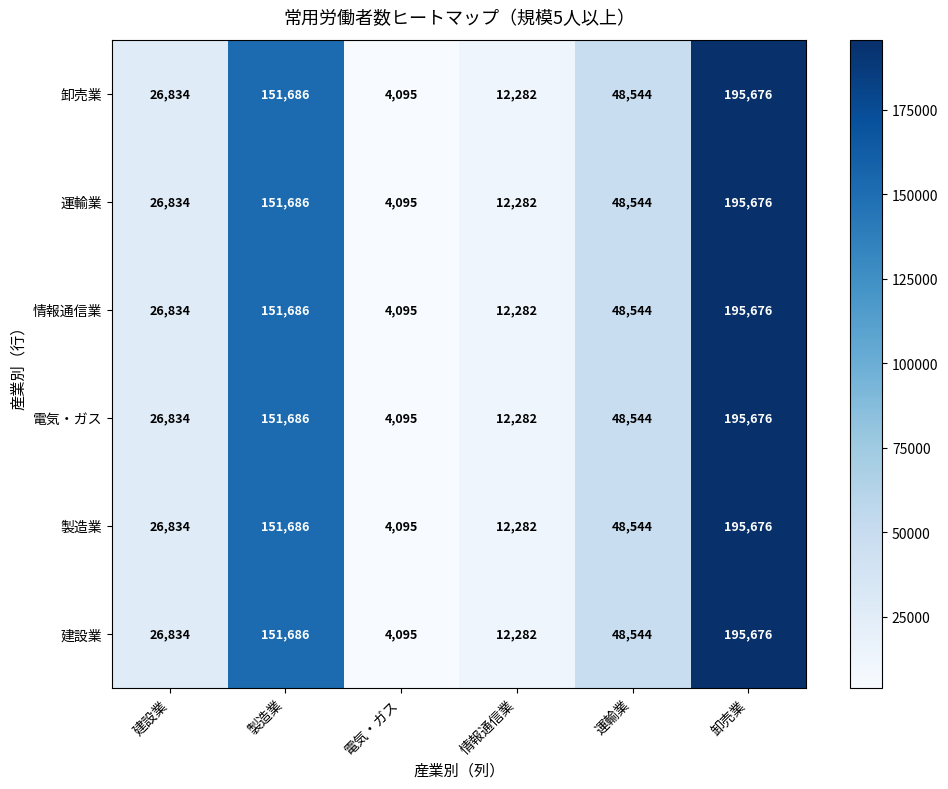

List the labels in order of 電気・ガス value, largest first.

卸売業, 製造業, 運輸業, 建設業, 情報通信業, 電気・ガス